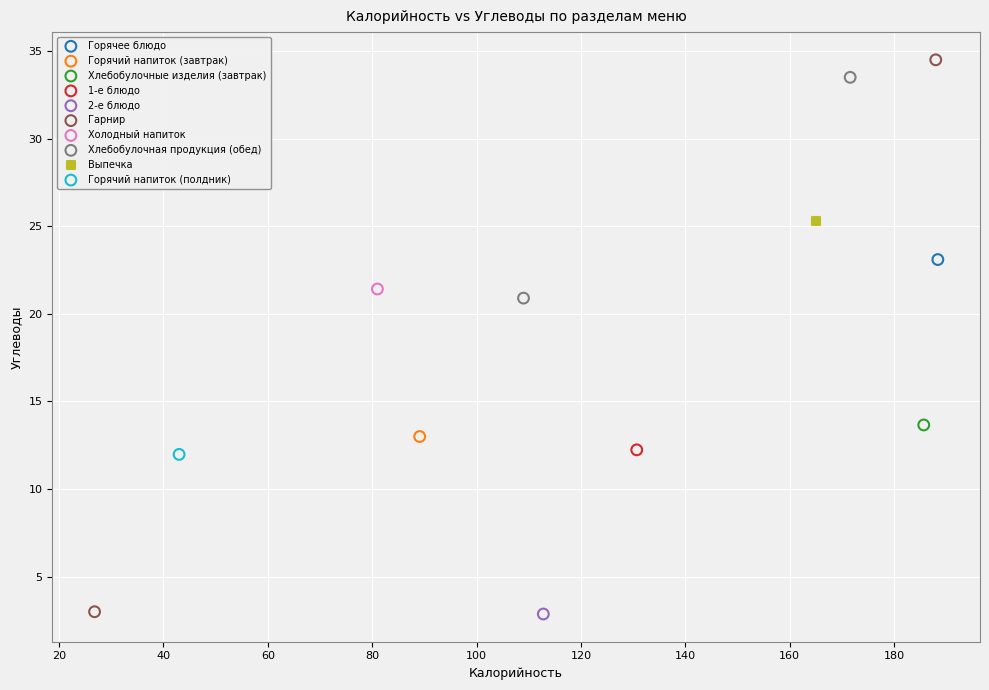

What are all the series names shown in the legend?

Горячее блюдо, Горячий напиток (завтрак), Хлебобулочные изделия (завтрак), 1-е блюдо, 2-е блюдо, Гарнир, Холодный напиток, Хлебобулочная продукция (обед), Выпечка, Горячий напиток (полдник)